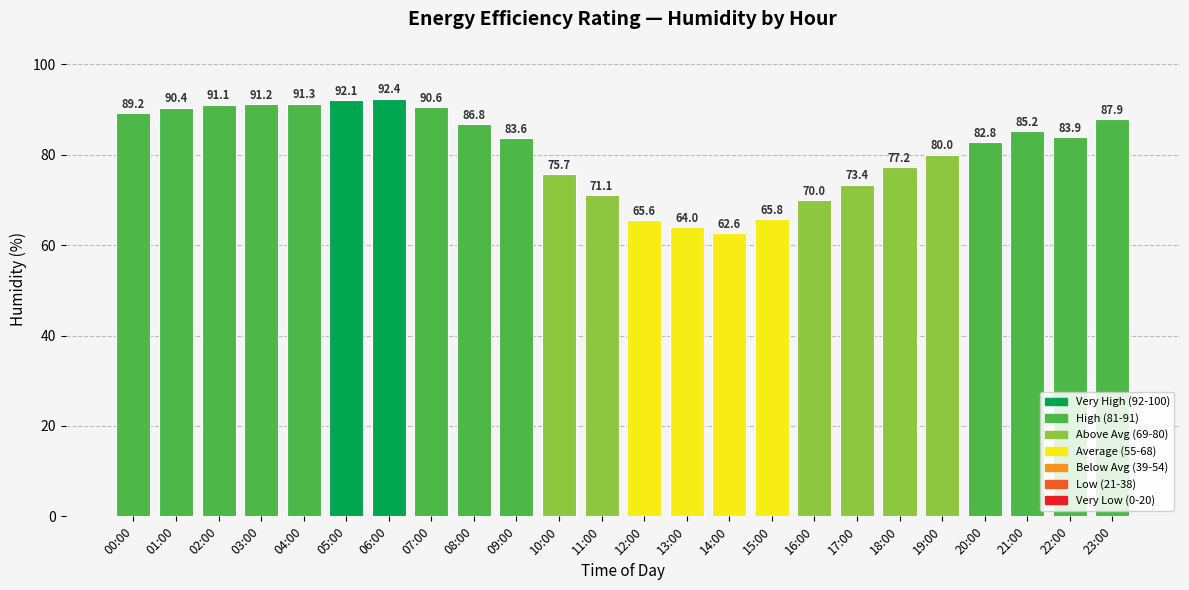

Does the chart contain stacked bars?

No